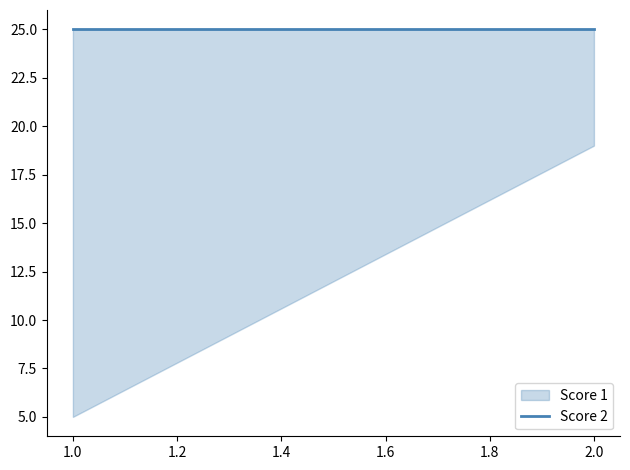

At 1, list the series in order from largest to smallest.

Score 1, Score 2